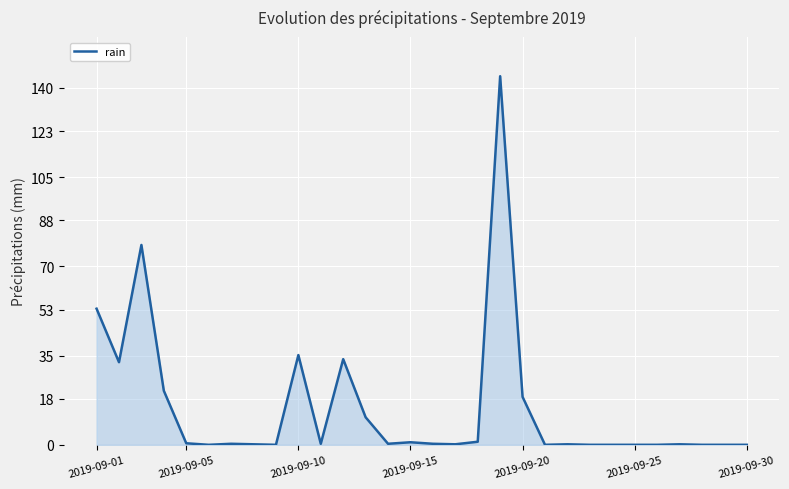

What is the greatest value displayed?

144.6